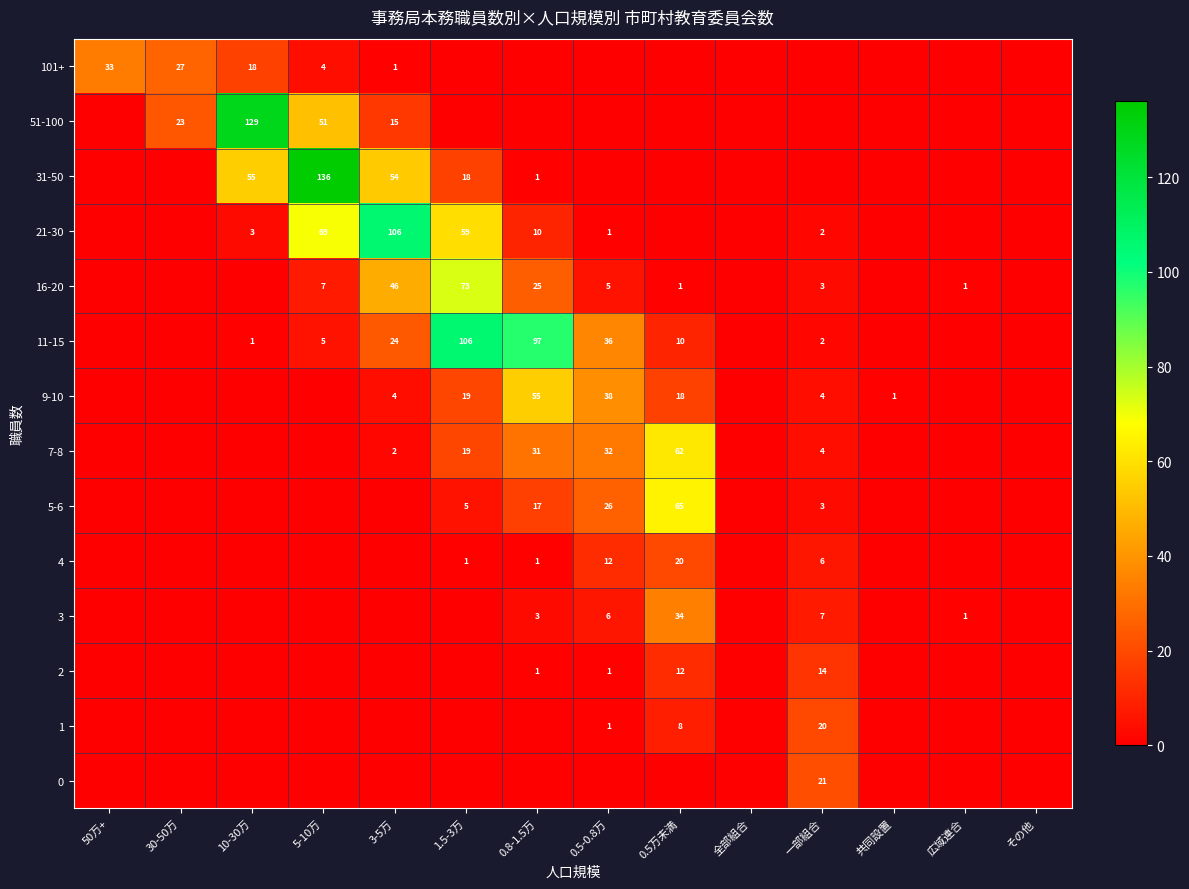

What is the difference between the 3 values at 0.5-0.8万 and 0.8-1.5万?

3